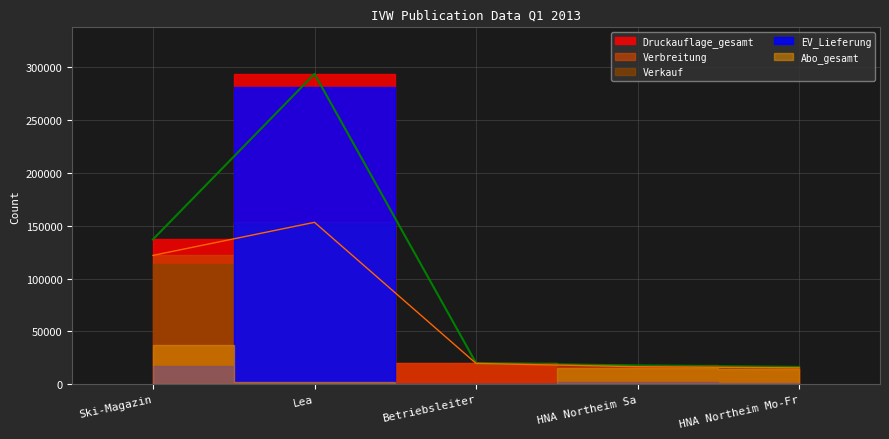

True or false: Abo_gesamt and Verbreitung intersect in this chart.

False